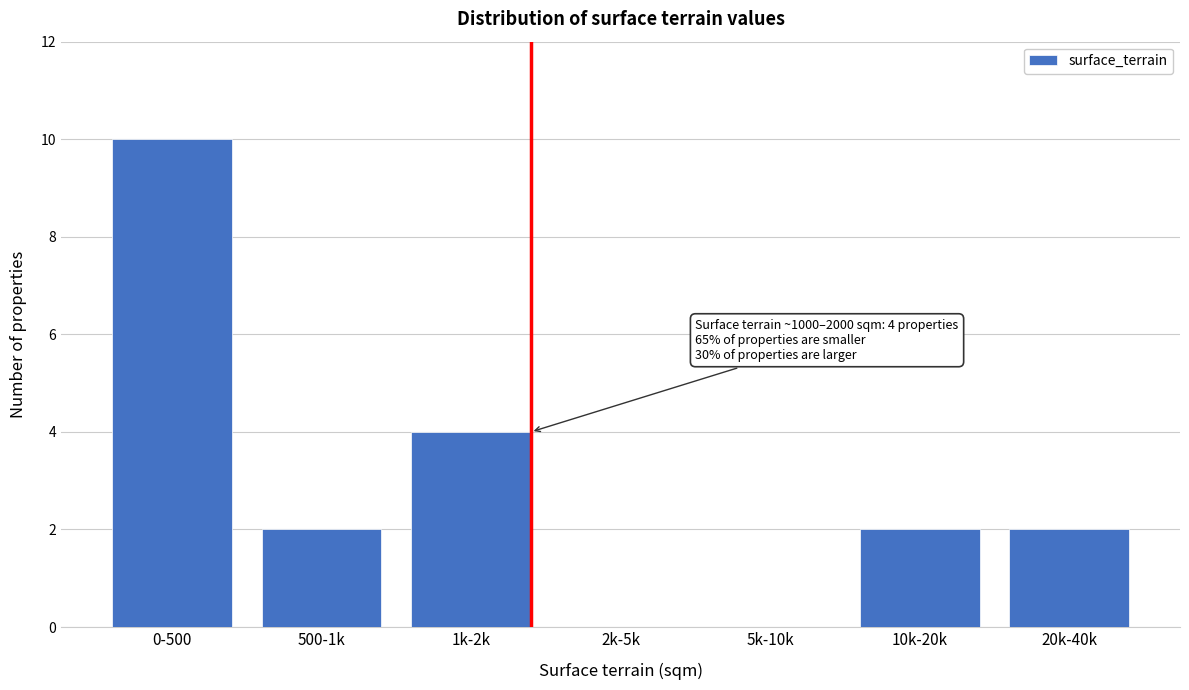

Reading right to left, extract all data points from this chart.

20k-40k=2	10k-20k=2	5k-10k=0	2k-5k=0	1k-2k=4	500-1k=2	0-500=10